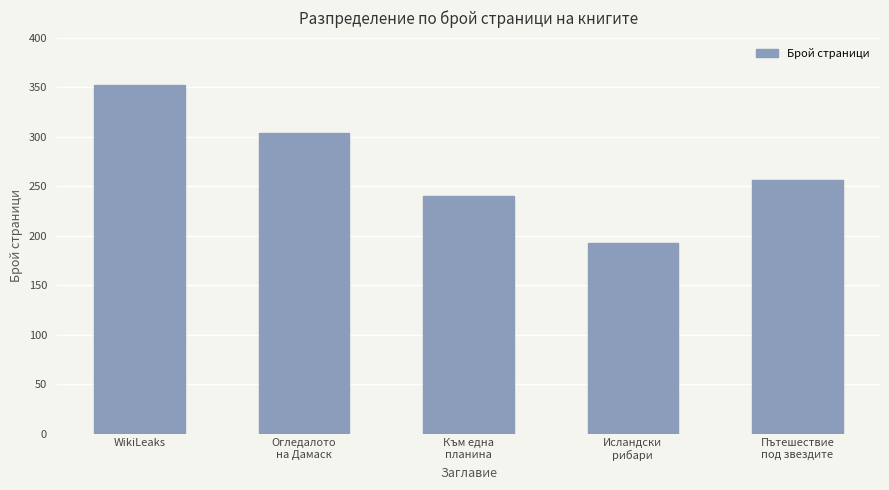

What is the label of the 2nd bar from the right?

Исландски
рибари